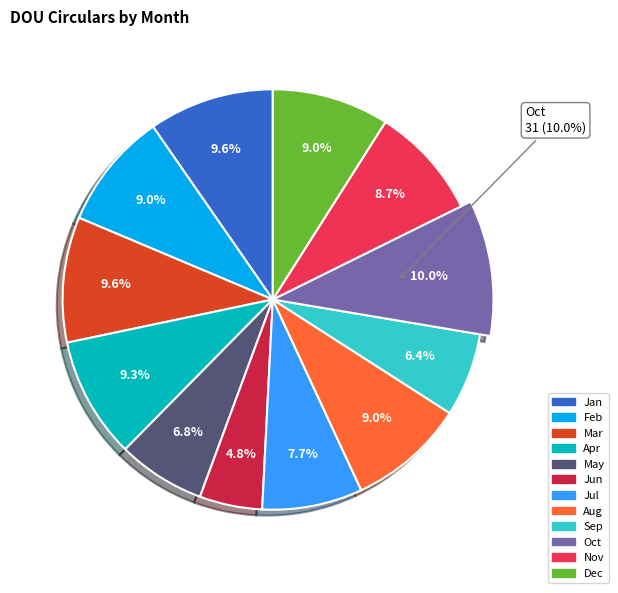

What percentage is the Oct slice, to the nearest percent?

10%